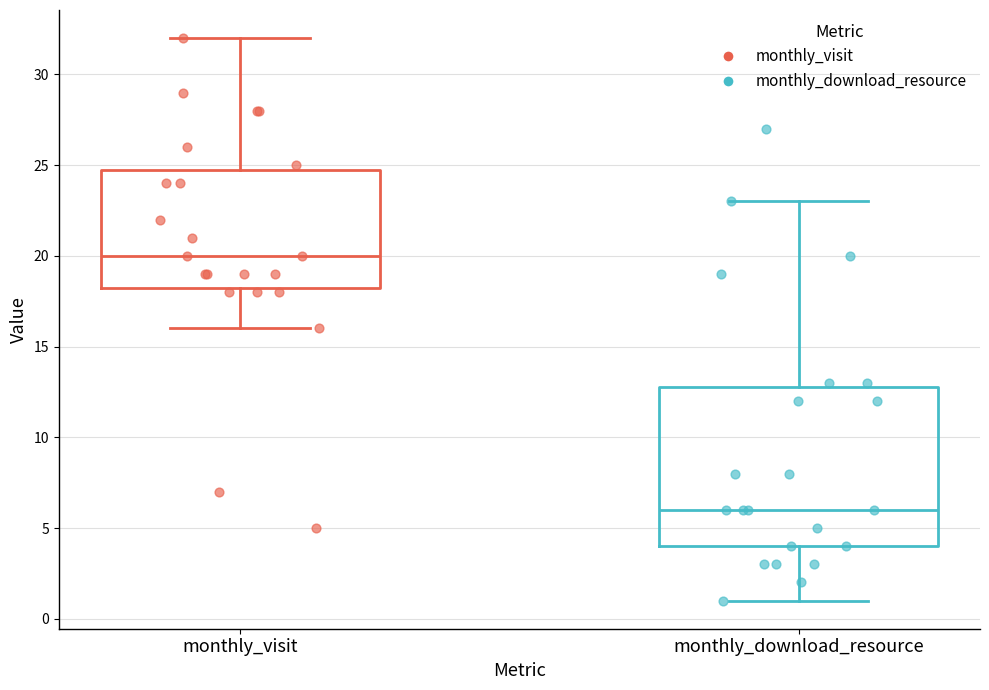

Where does the upper whisker of the box for monthly_download_resource end on the y-axis? The values are not printed on the chart, so give them approximately, as read against the axis.

23.0